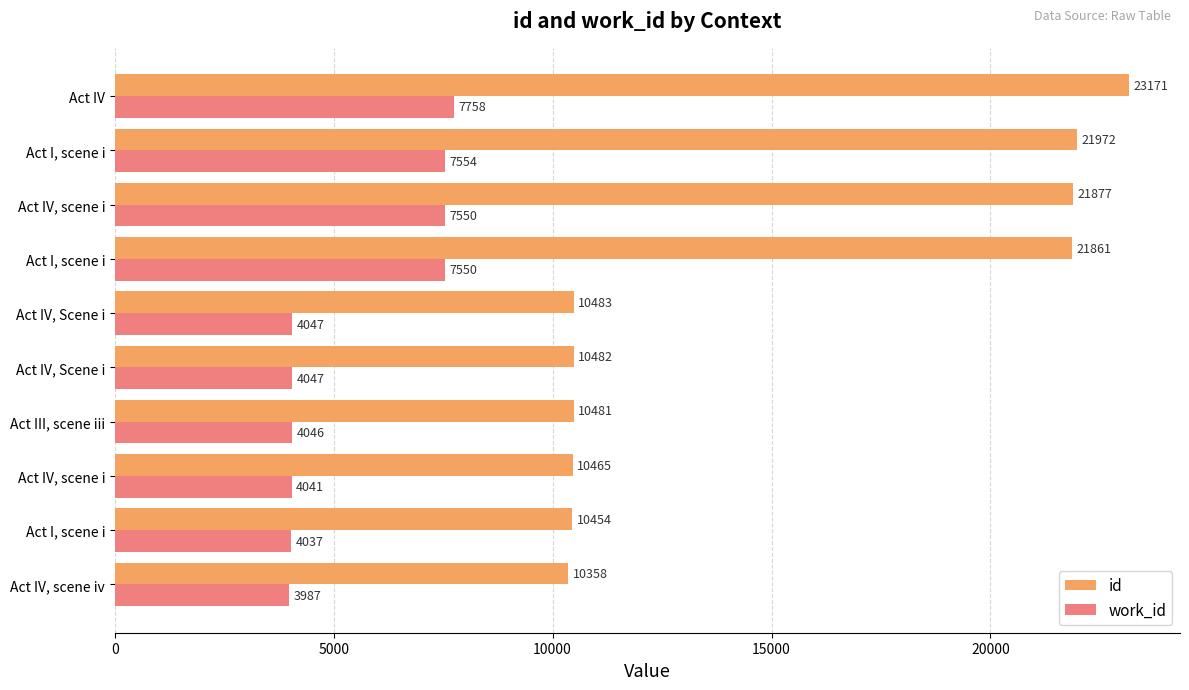

List the series in order of their overall mean, highest first.

id, work_id